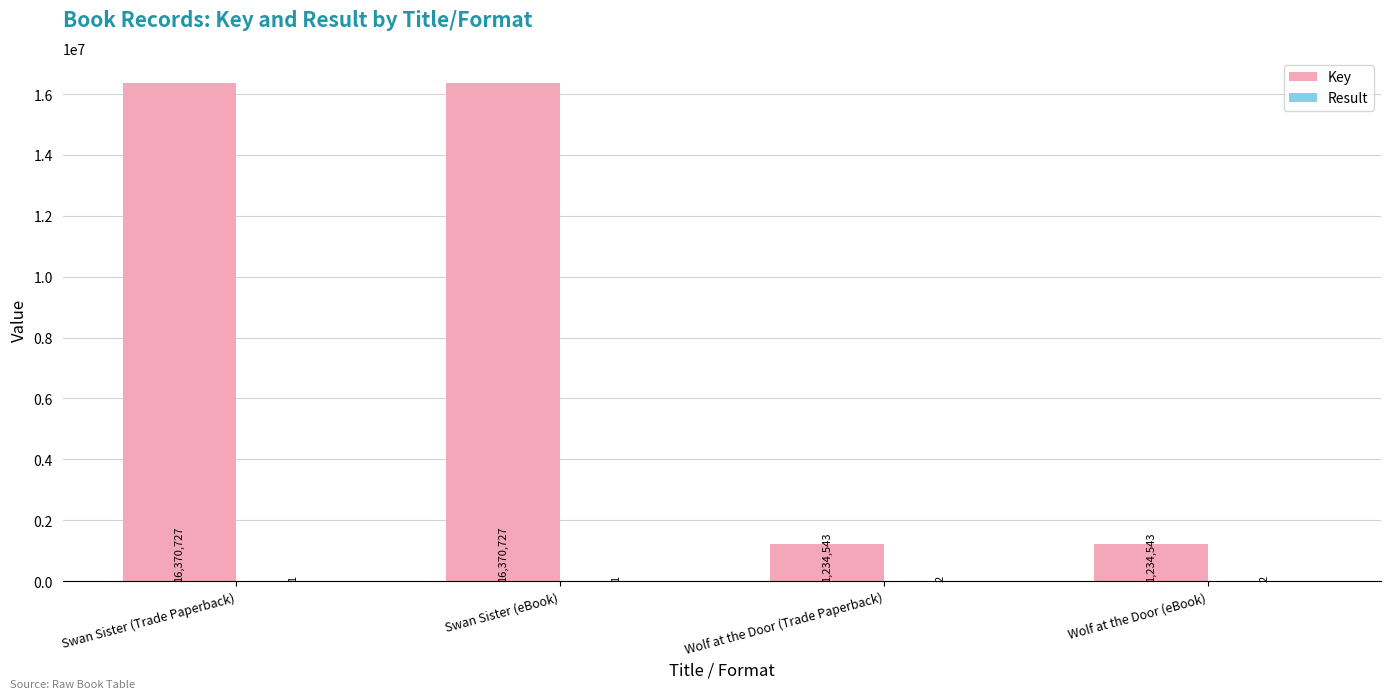

What is the total value across all series at Swan Sister (Trade Paperback)?

16370728